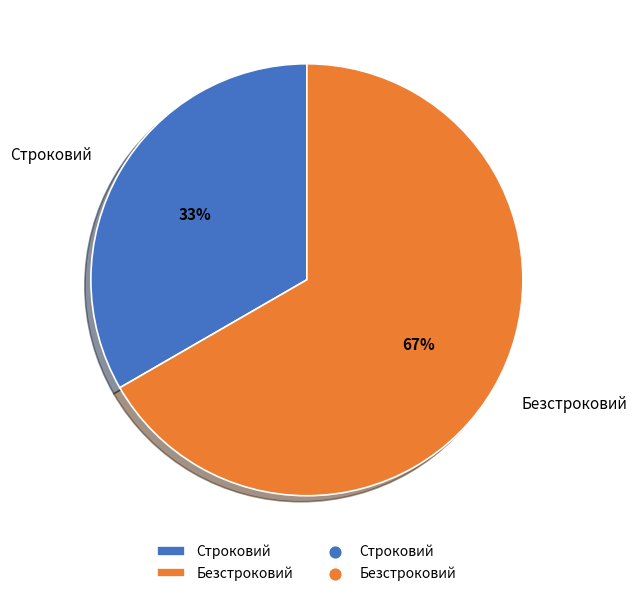

Approximately how many times larger is the value at Строковий compared to Безстроковий?

0.5